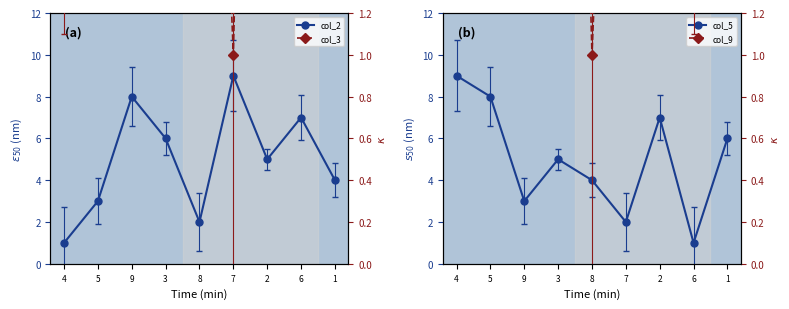

List the labels in order of col_9 value, smallest first.

8, 6, 4, 9, 7, 5, 3, 1, 2